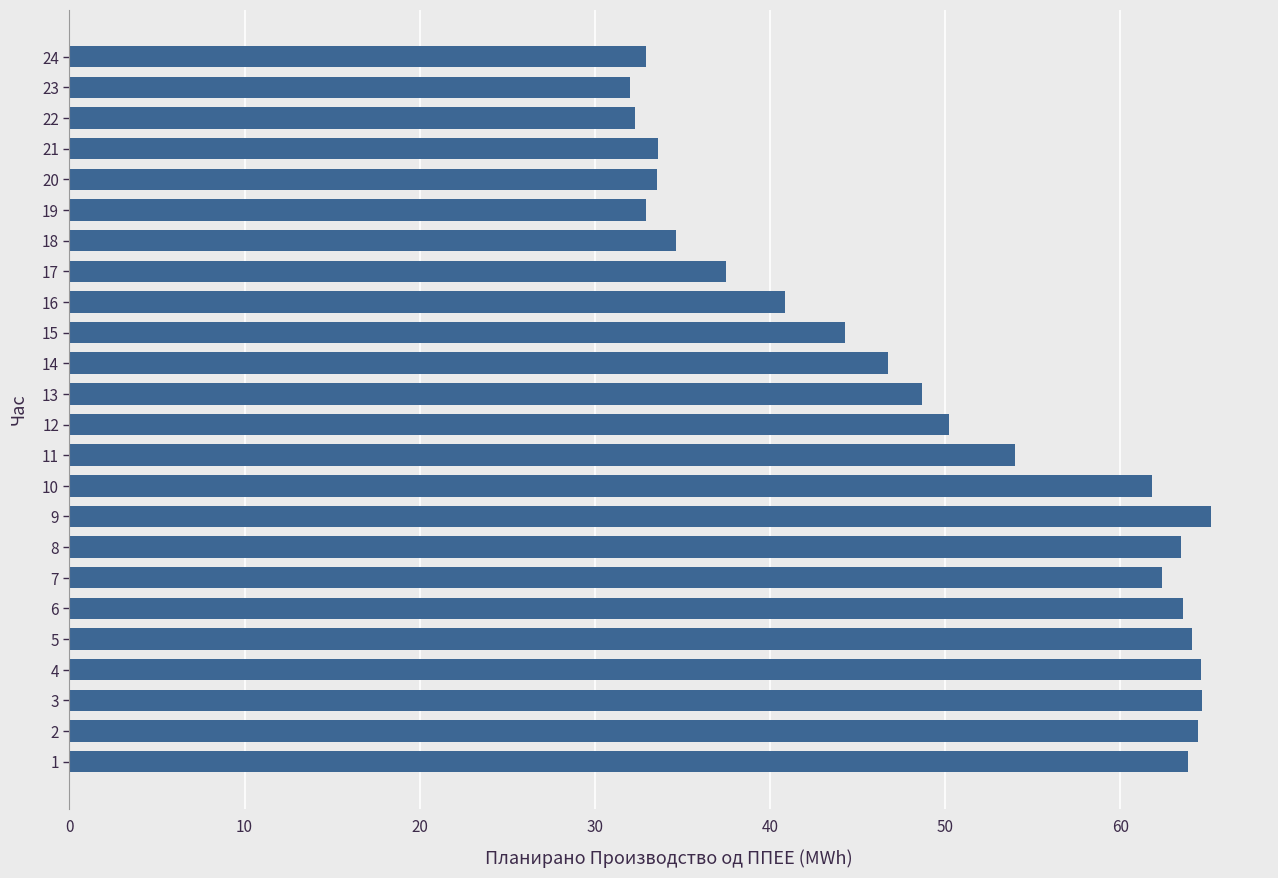

What is the change in value from 5 to 20?

-30.5